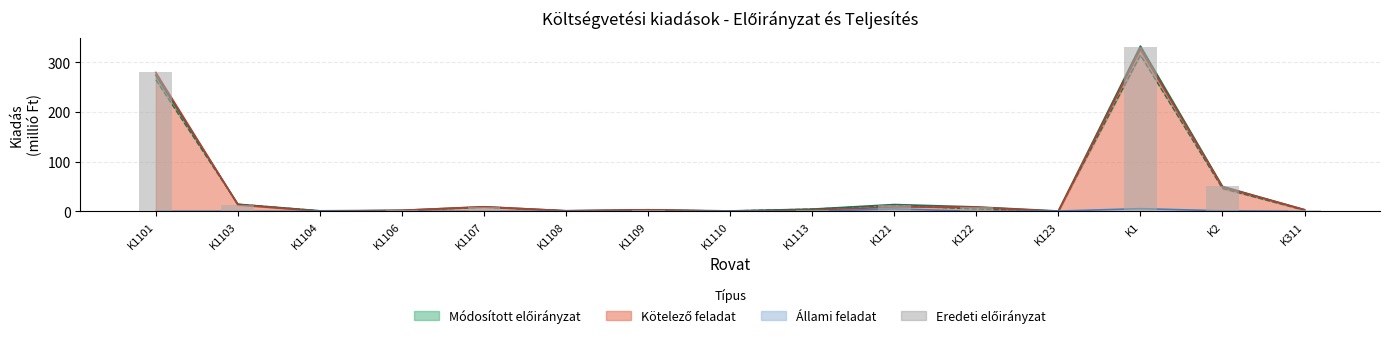

What is the average value?

47.8